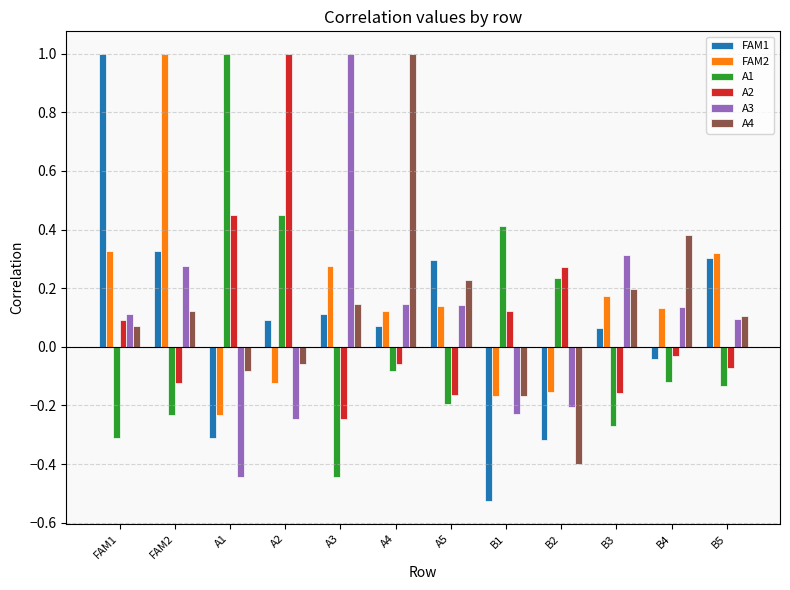

What is the sum of all FAM1 values?

1.1